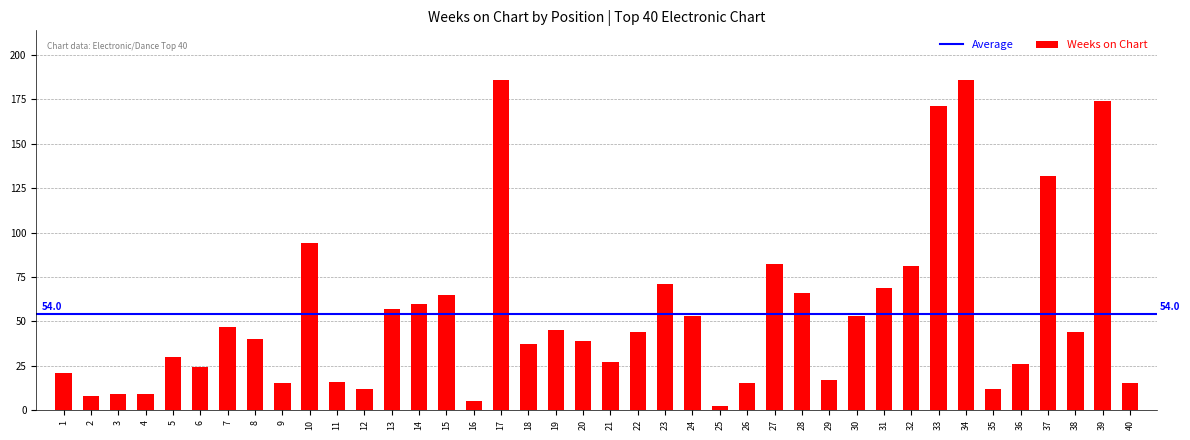

Reading left to right, list all the values displayed in this chart.

1=21	2=8	3=9	4=9	5=30	6=24	7=47	8=40	9=15	10=94	11=16	12=12	13=57	14=60	15=65	16=5	17=186	18=37	19=45	20=39	21=27	22=44	23=71	24=53	25=2	26=15	27=82	28=66	29=17	30=53	31=69	32=81	33=171	34=186	35=12	36=26	37=132	38=44	39=174	40=15